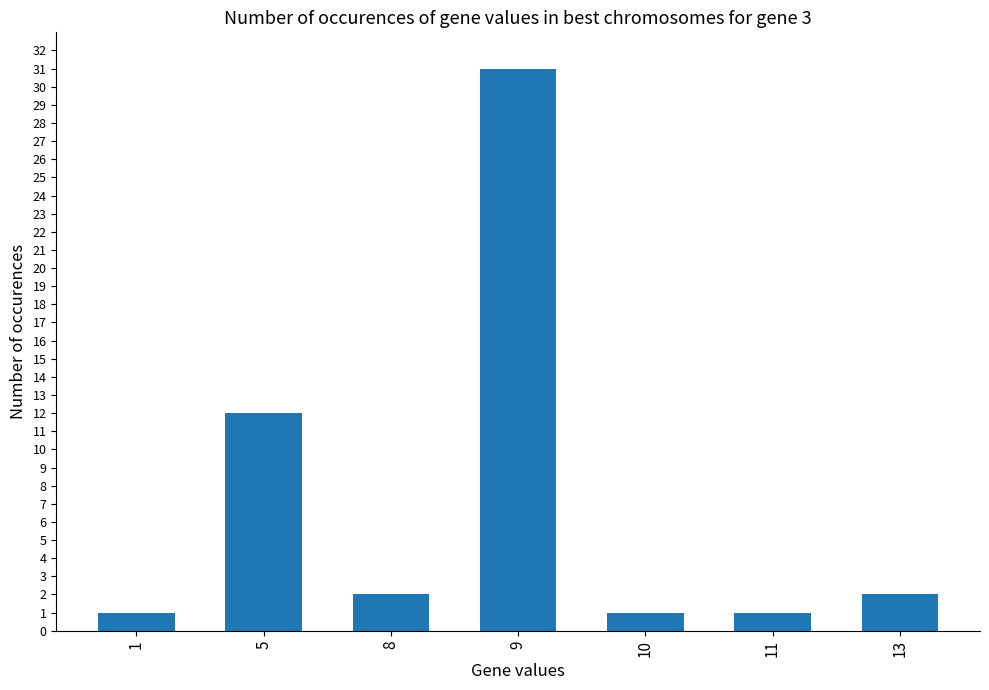

Reading left to right, extract all data points from this chart.

1	12	2	31	1	1	2